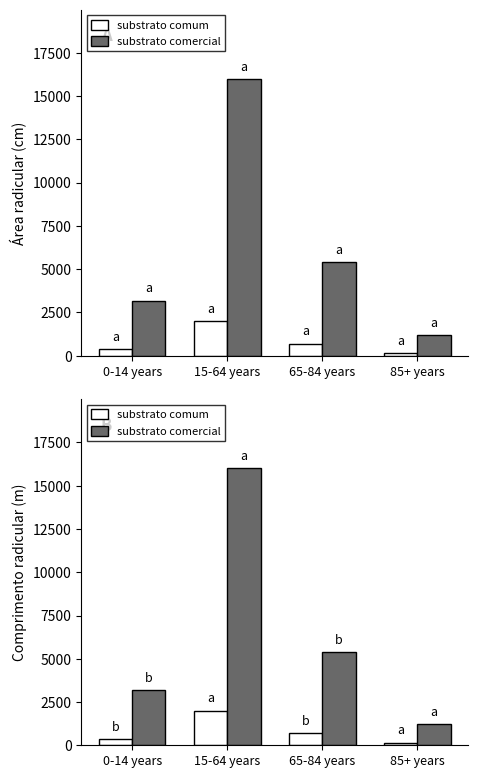

How many groups of bars are there?

4